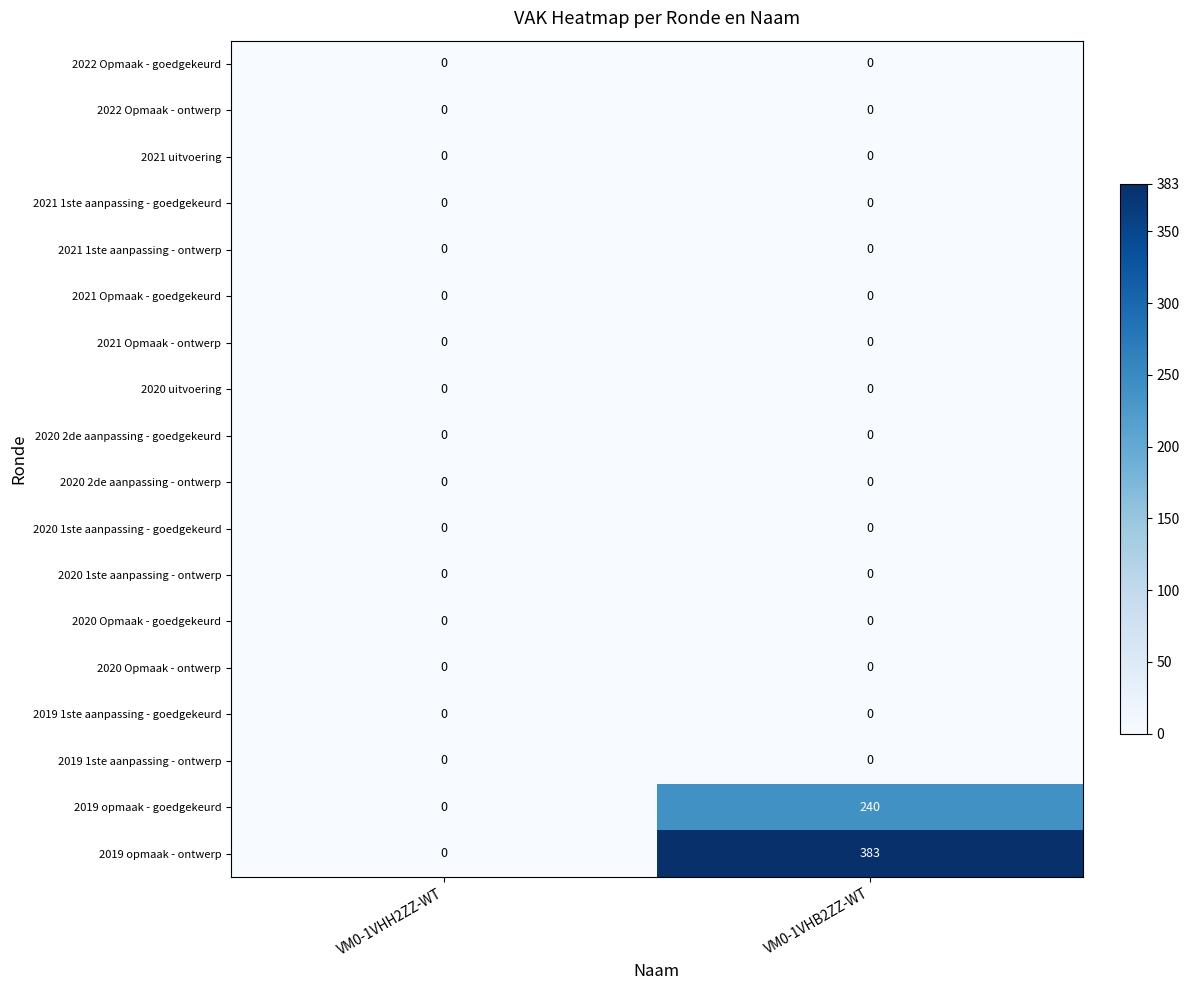

What is the highest value of the 2019 opmaak - goedgekeurd series?

240